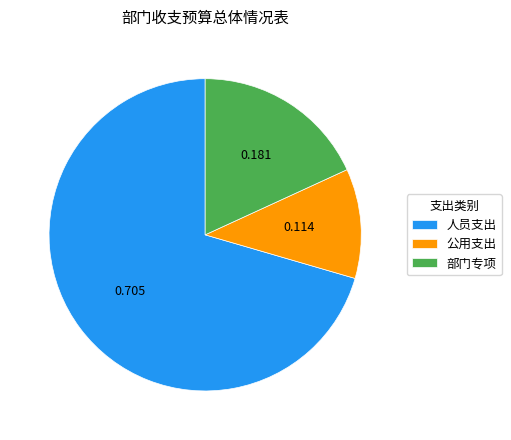

Between 人员支出 and 部门专项, which is larger?

人员支出